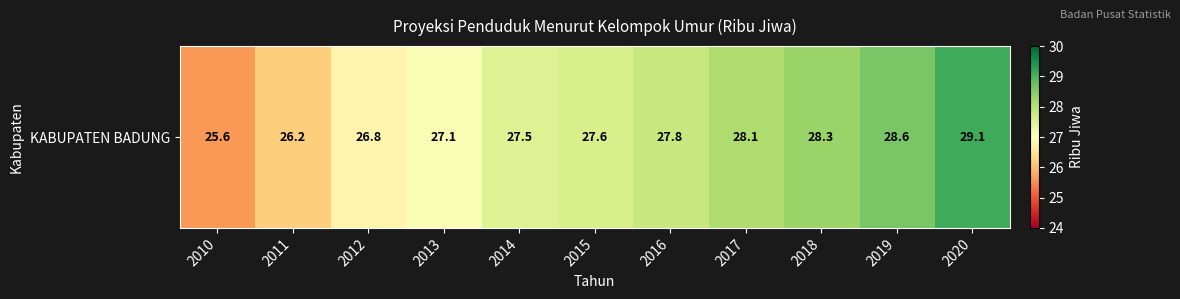

What is the sum of the values at 2010 and 2012?

52.4